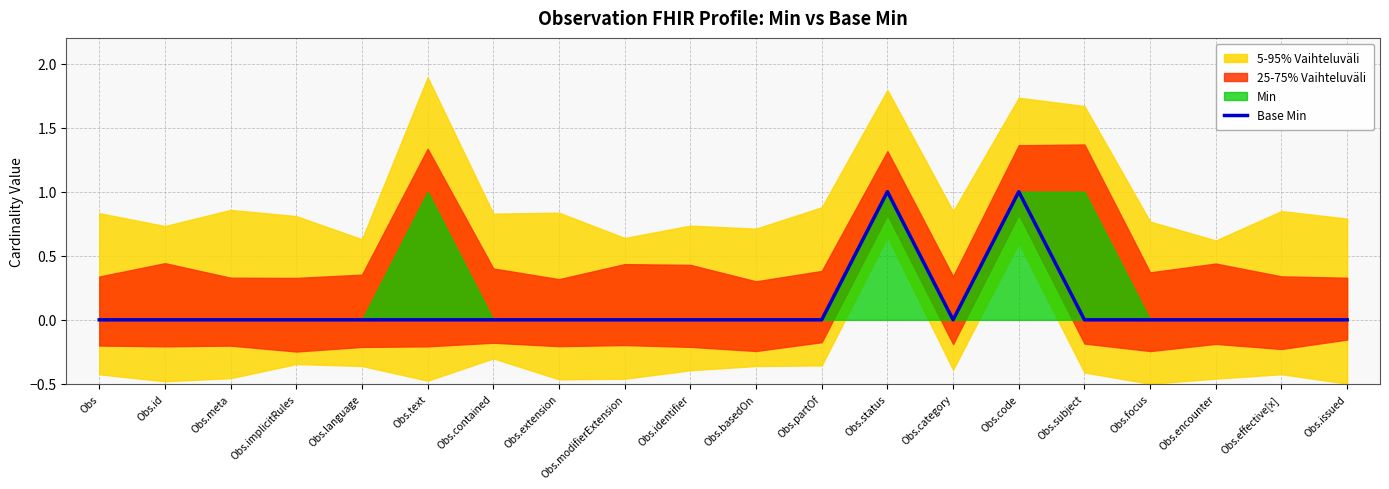

At which category does the chart reach its minimum across all series?

Obs